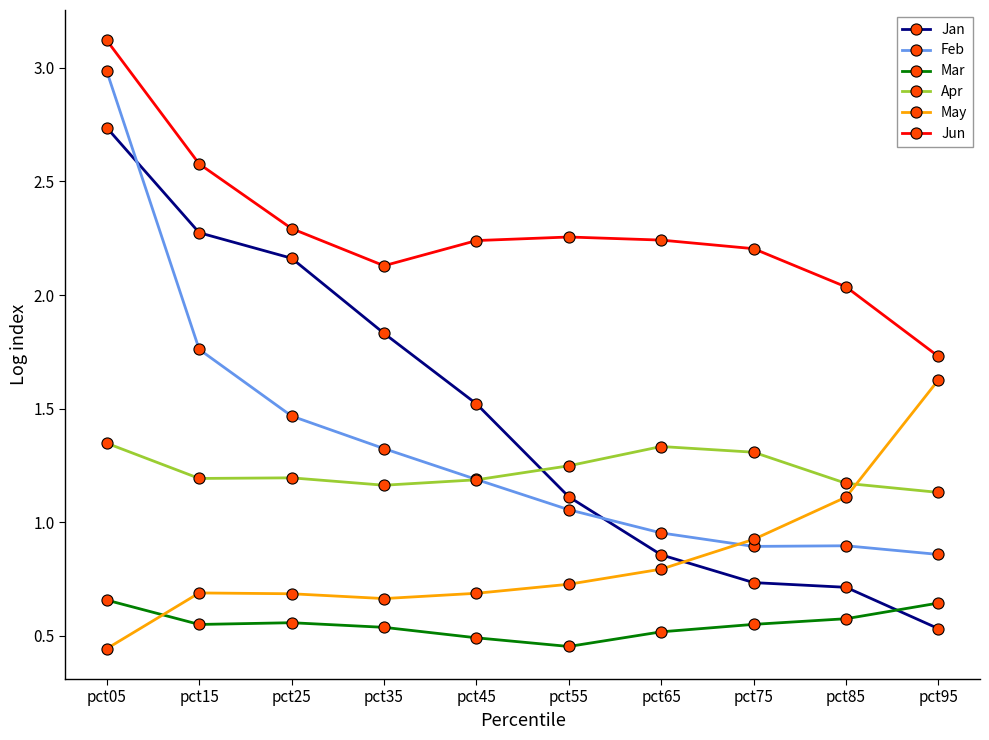

True or false: Mar has a value of 0.8 at pct55.

False